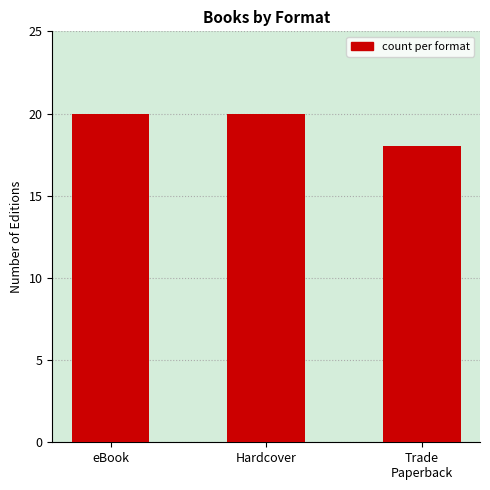

The chart shows a value of 11 at Trade
Paperback. True or false?

False